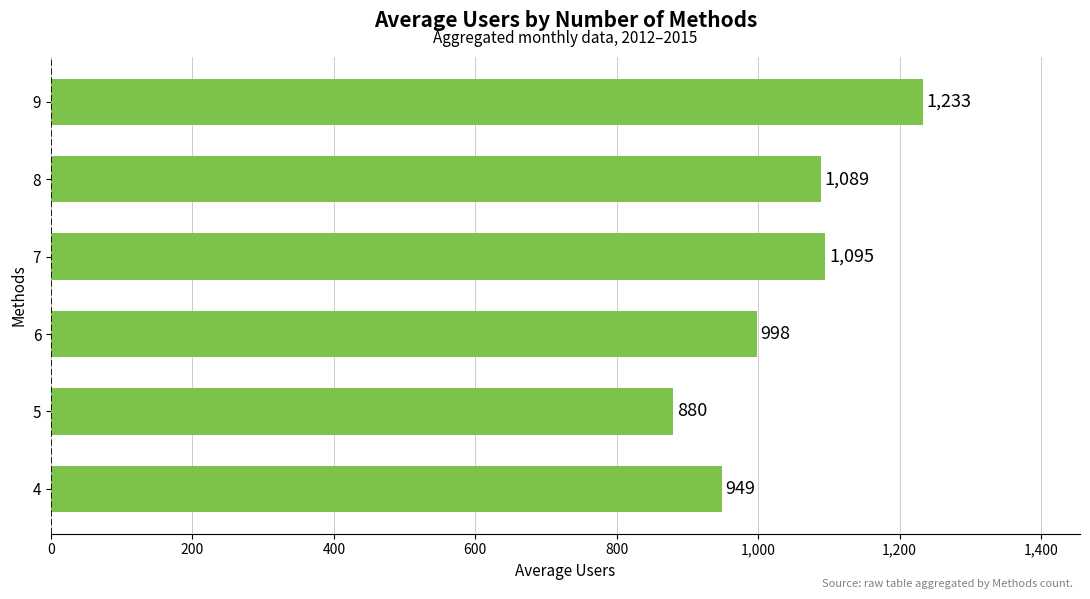

At which label is the value closest to 1056?

8